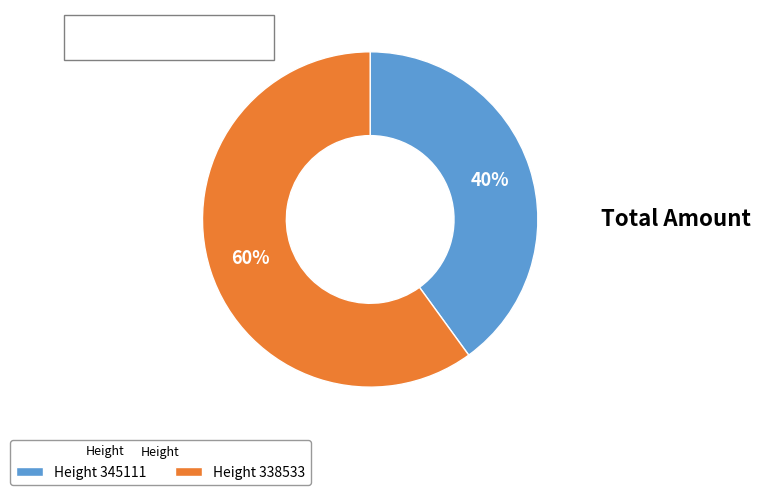

Between Height 345111 and Height 338533, which is larger?

Height 338533